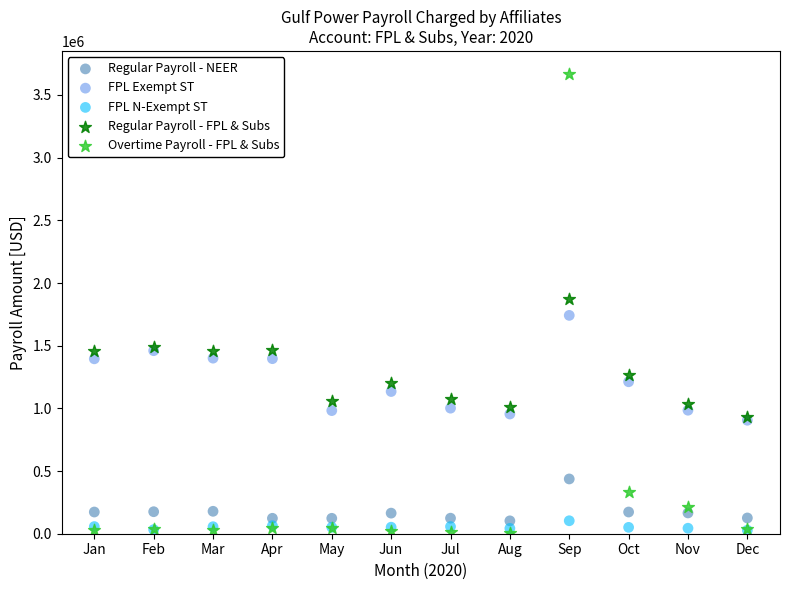

What are all the series names shown in the legend?

Regular Payroll - NEER, FPL Exempt ST, FPL N-Exempt ST, Regular Payroll - FPL & Subs, Overtime Payroll - FPL & Subs